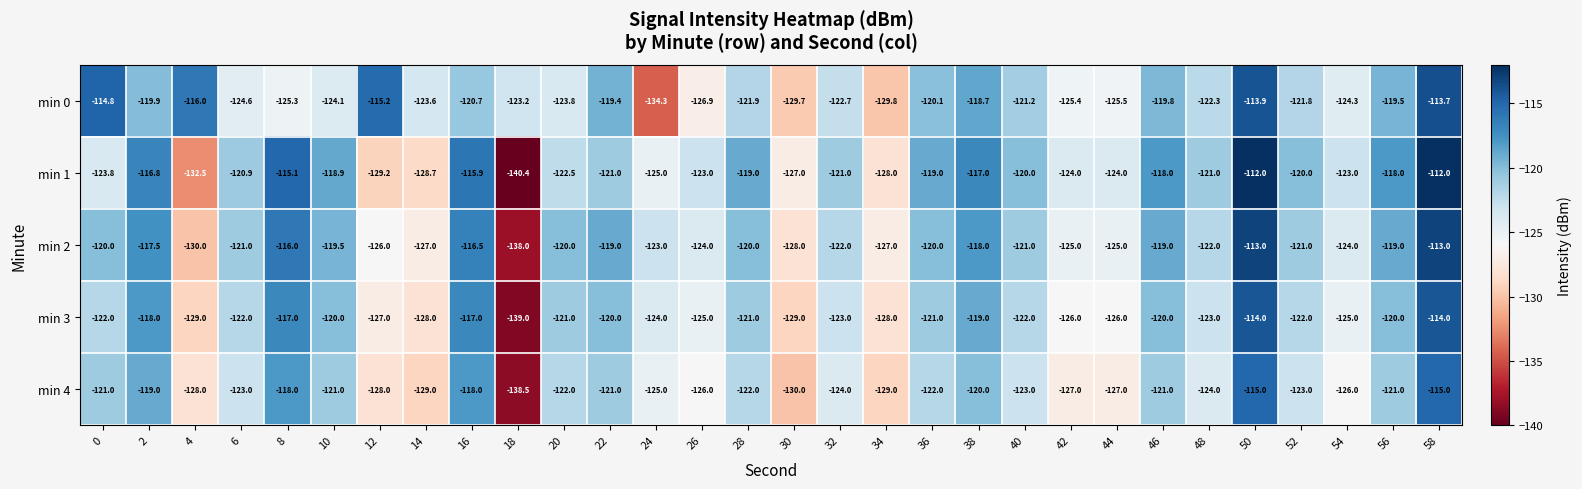

Is the value of min 2 at 46 greater than the value of min 0 at 6?

Yes